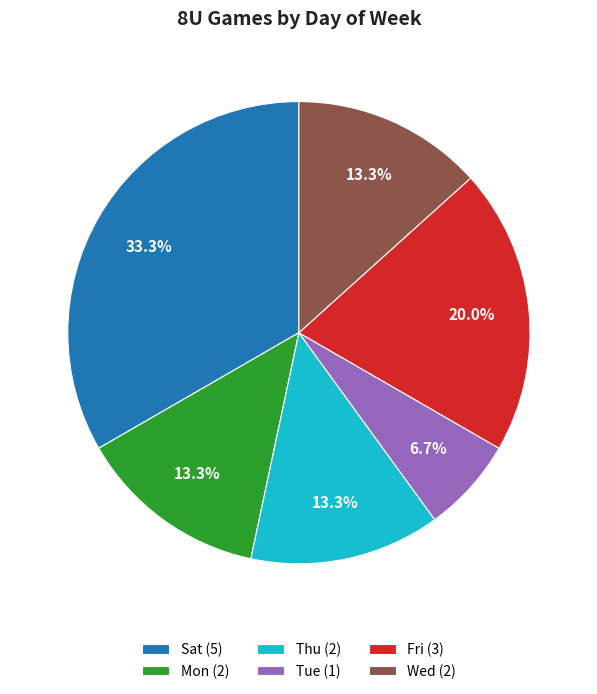

How many slices are in this pie chart?

6